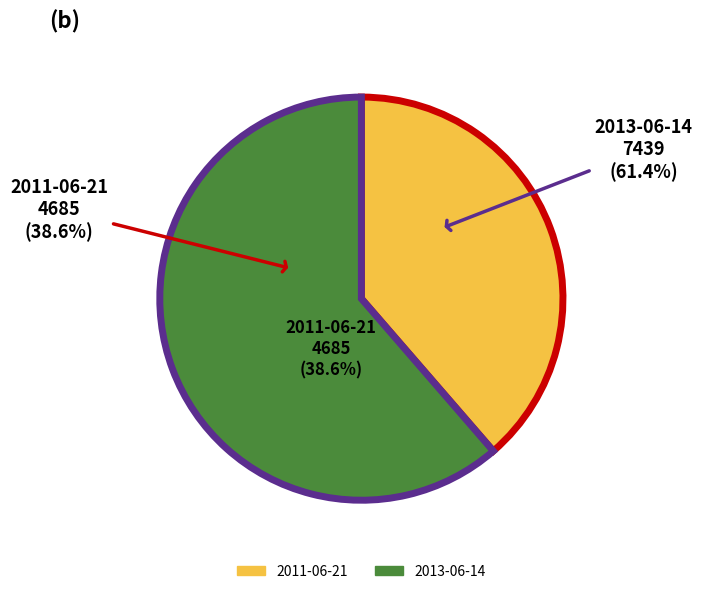

Is 2011-06-21 the majority of the pie?

No